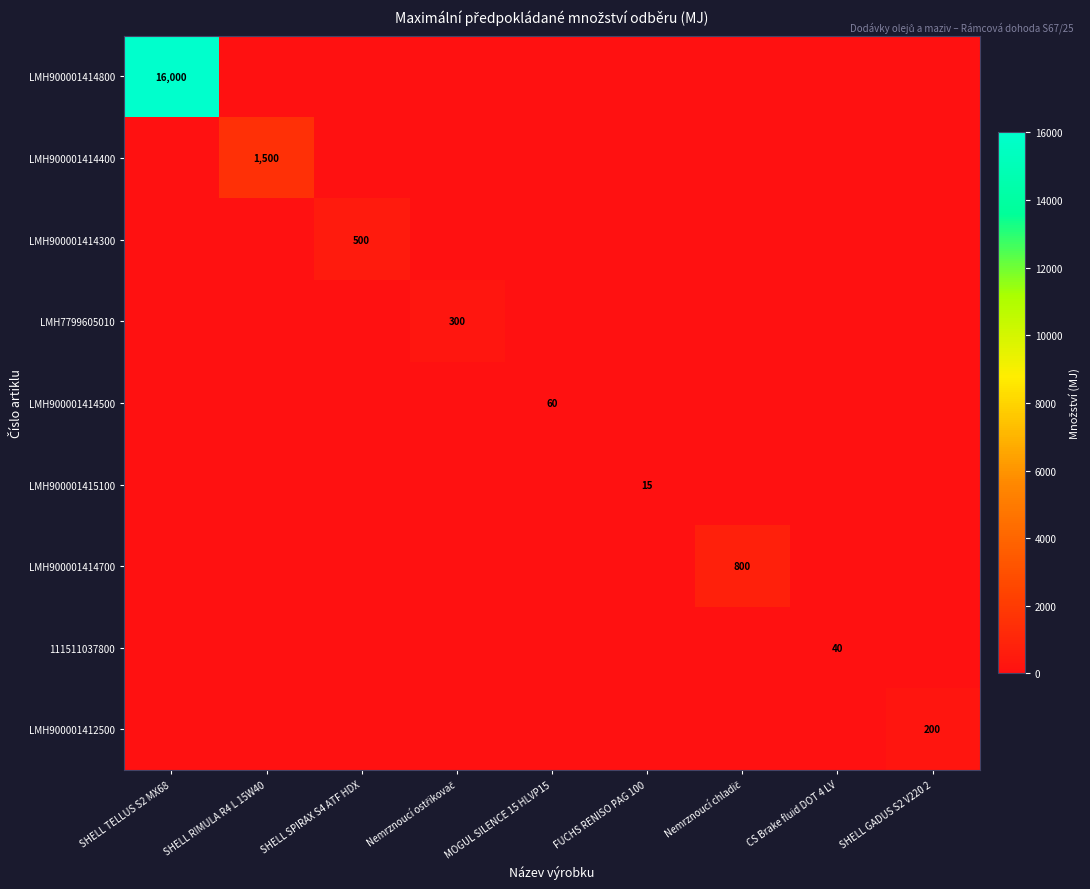

True or false: LMH900001412500 has a value of 274 at SHELL GADUS S2 V220 2.

False